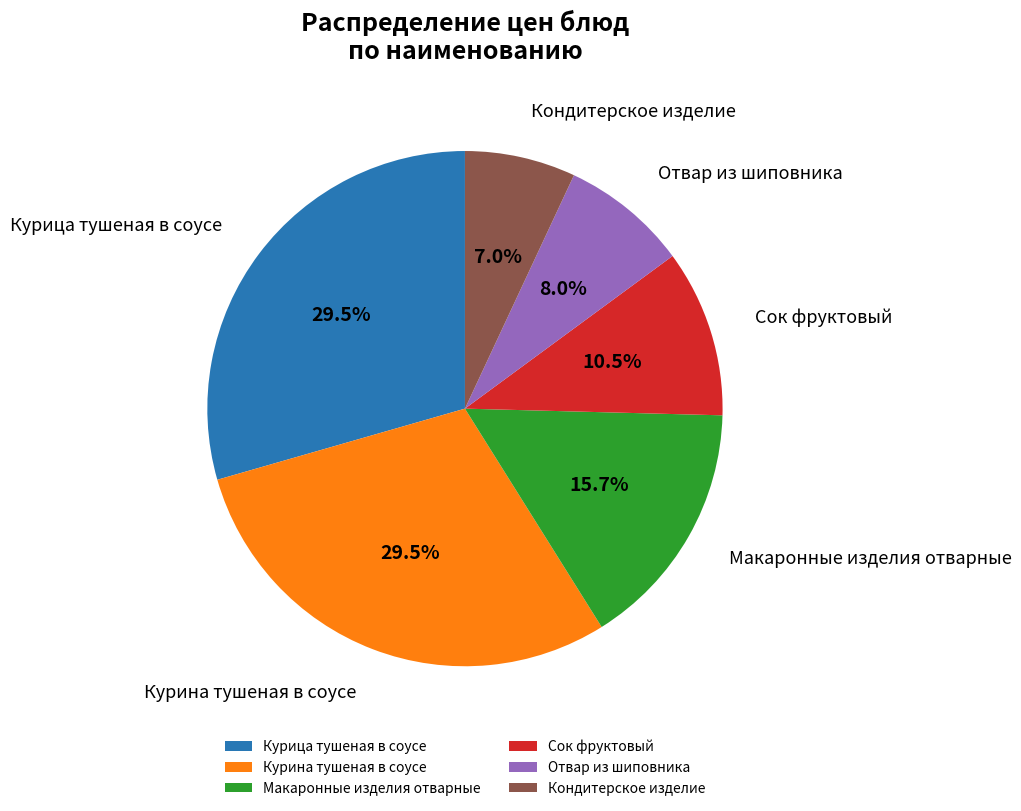

Which category has the smallest portion of the pie?

Кондитерское изделие